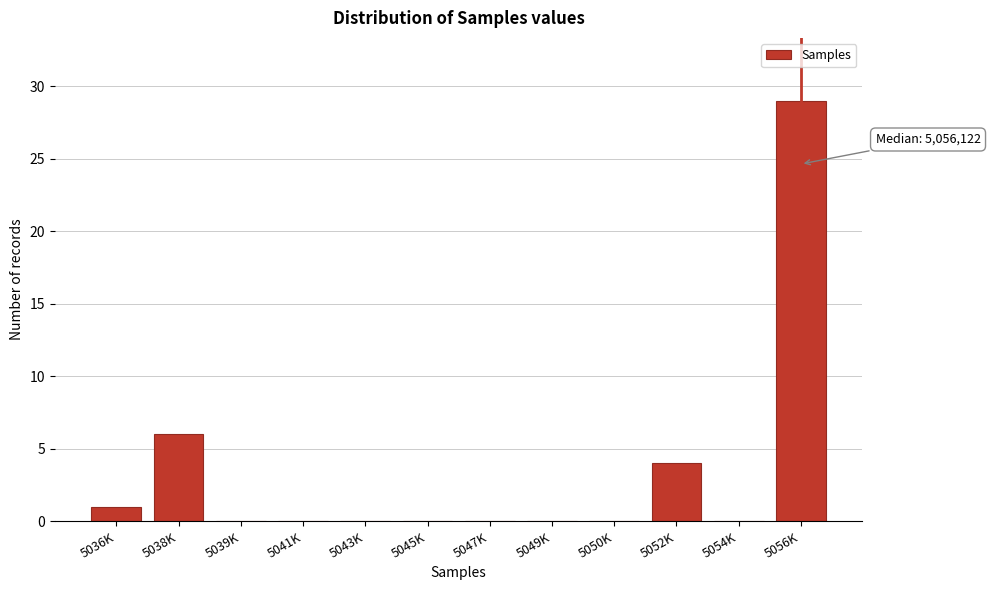

Reading right to left, extract all data points from this chart.

5056K=29	5054K=0	5052K=4	5050K=0	5049K=0	5047K=0	5045K=0	5043K=0	5041K=0	5039K=0	5038K=6	5036K=1